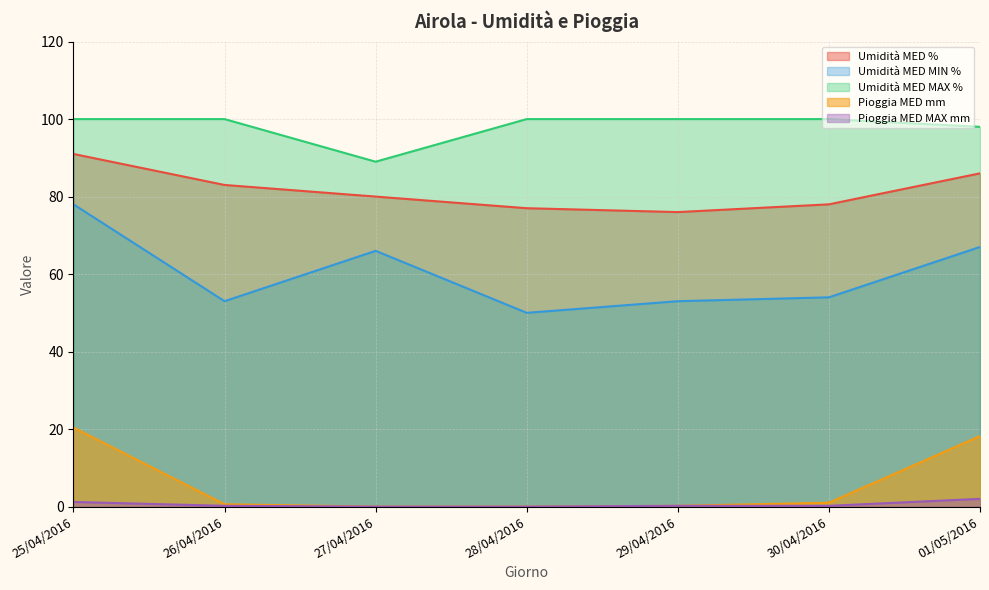

What is the maximum value for Pioggia MED mm?

20.4